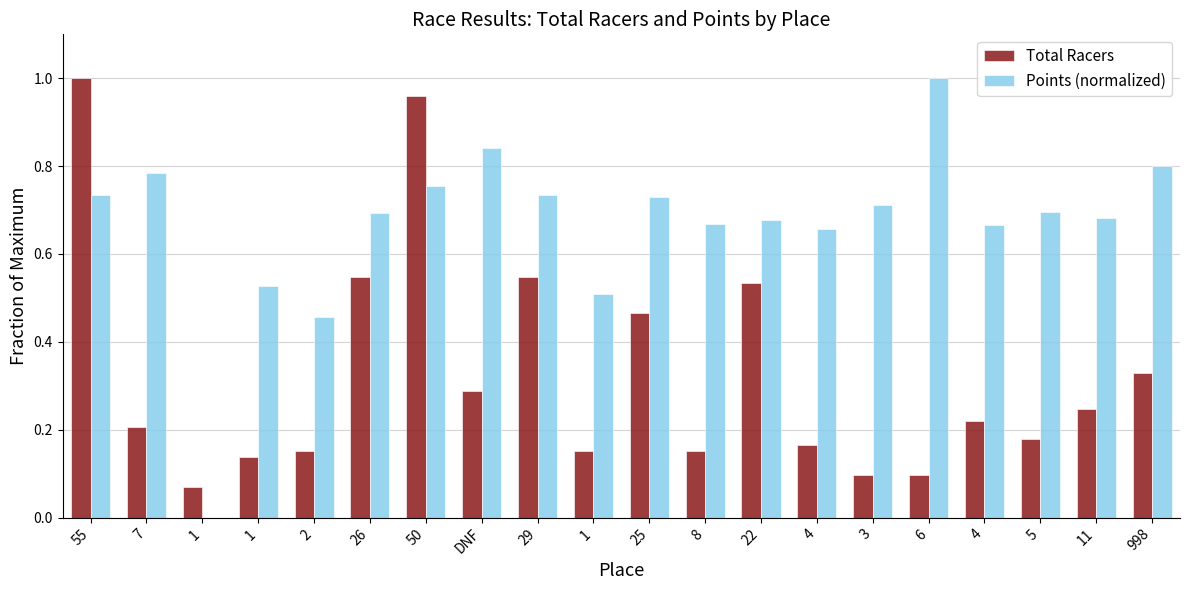

What are all the series names shown in the legend?

Total Racers, Points (normalized)